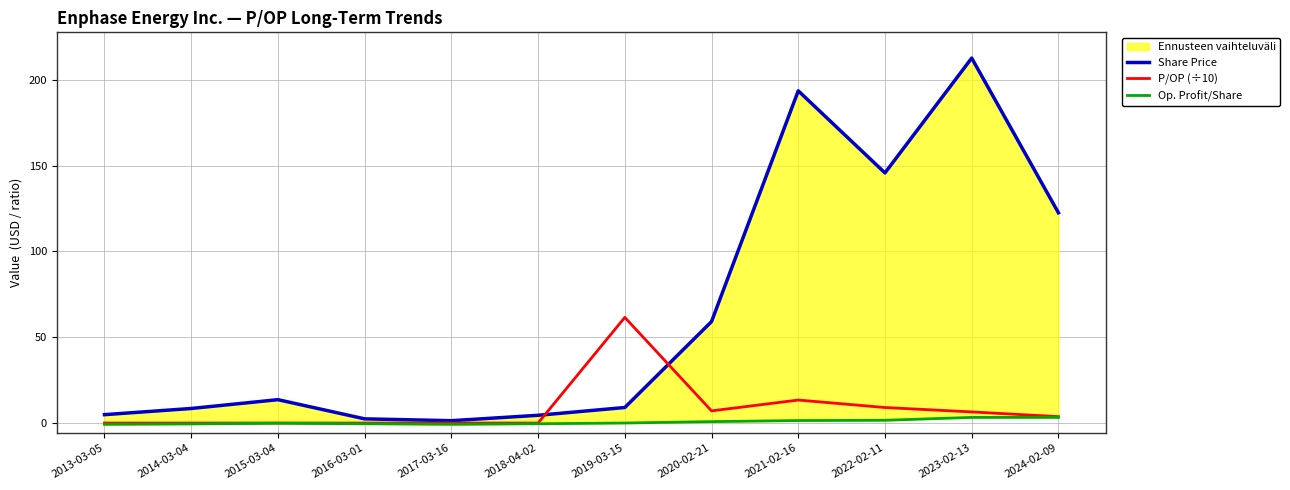

At how many categories does at least one series exceed 95?

4